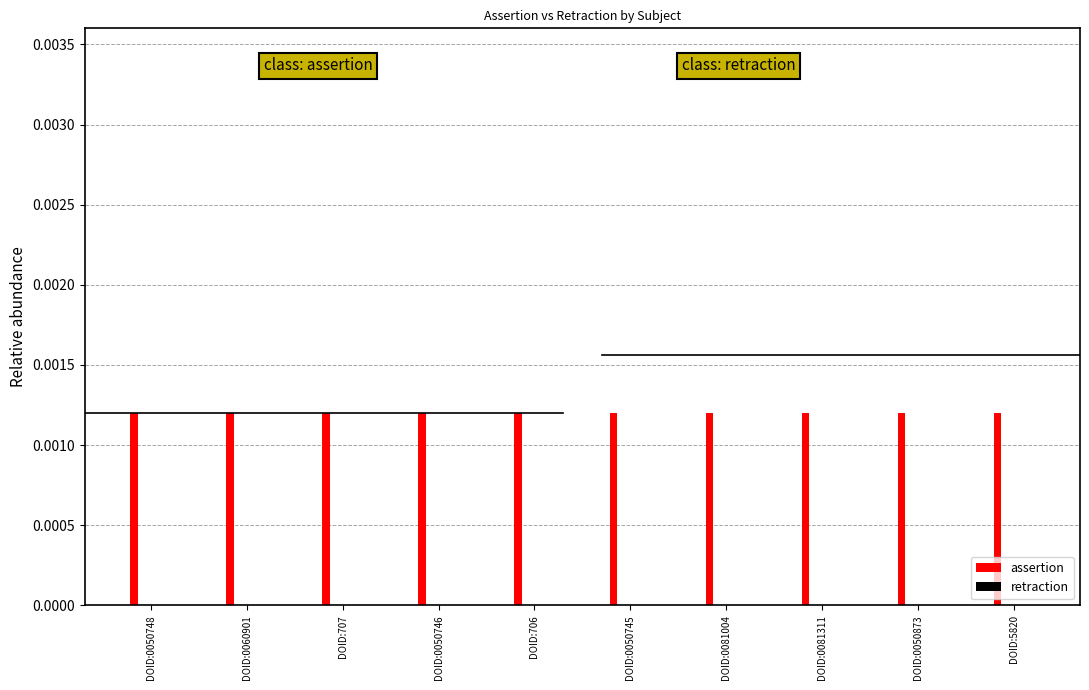

At which category is the sum across all series the highest?

DOID:0050748